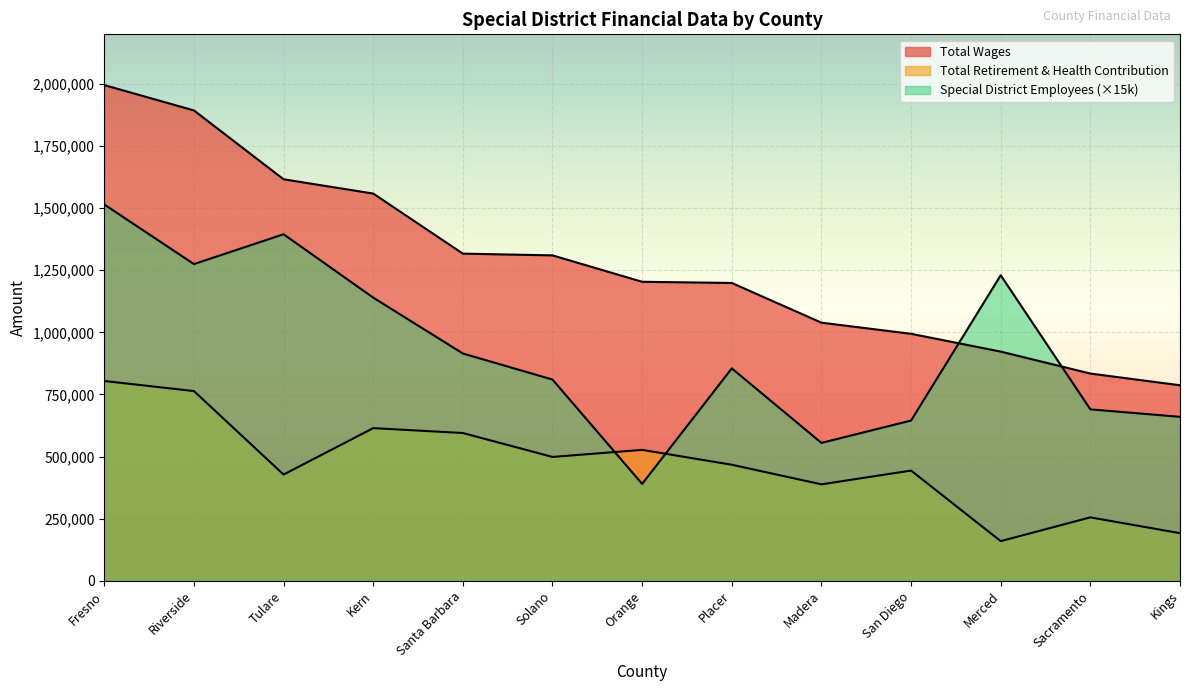

At which label does Total Retirement & Health Contribution reach its peak?

Fresno